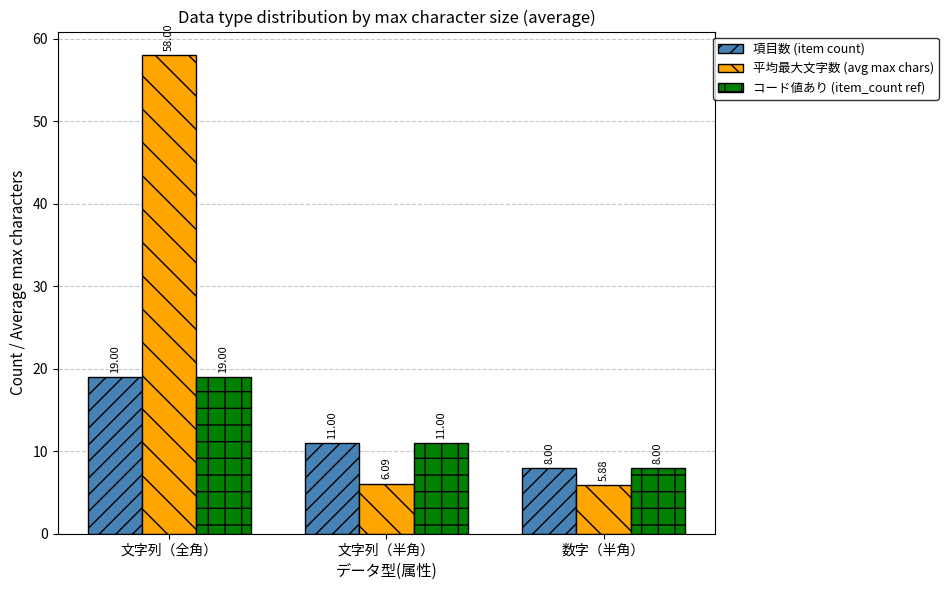

At which label is 平均最大文字数 (avg max chars) closest to 31?

文字列（半角）